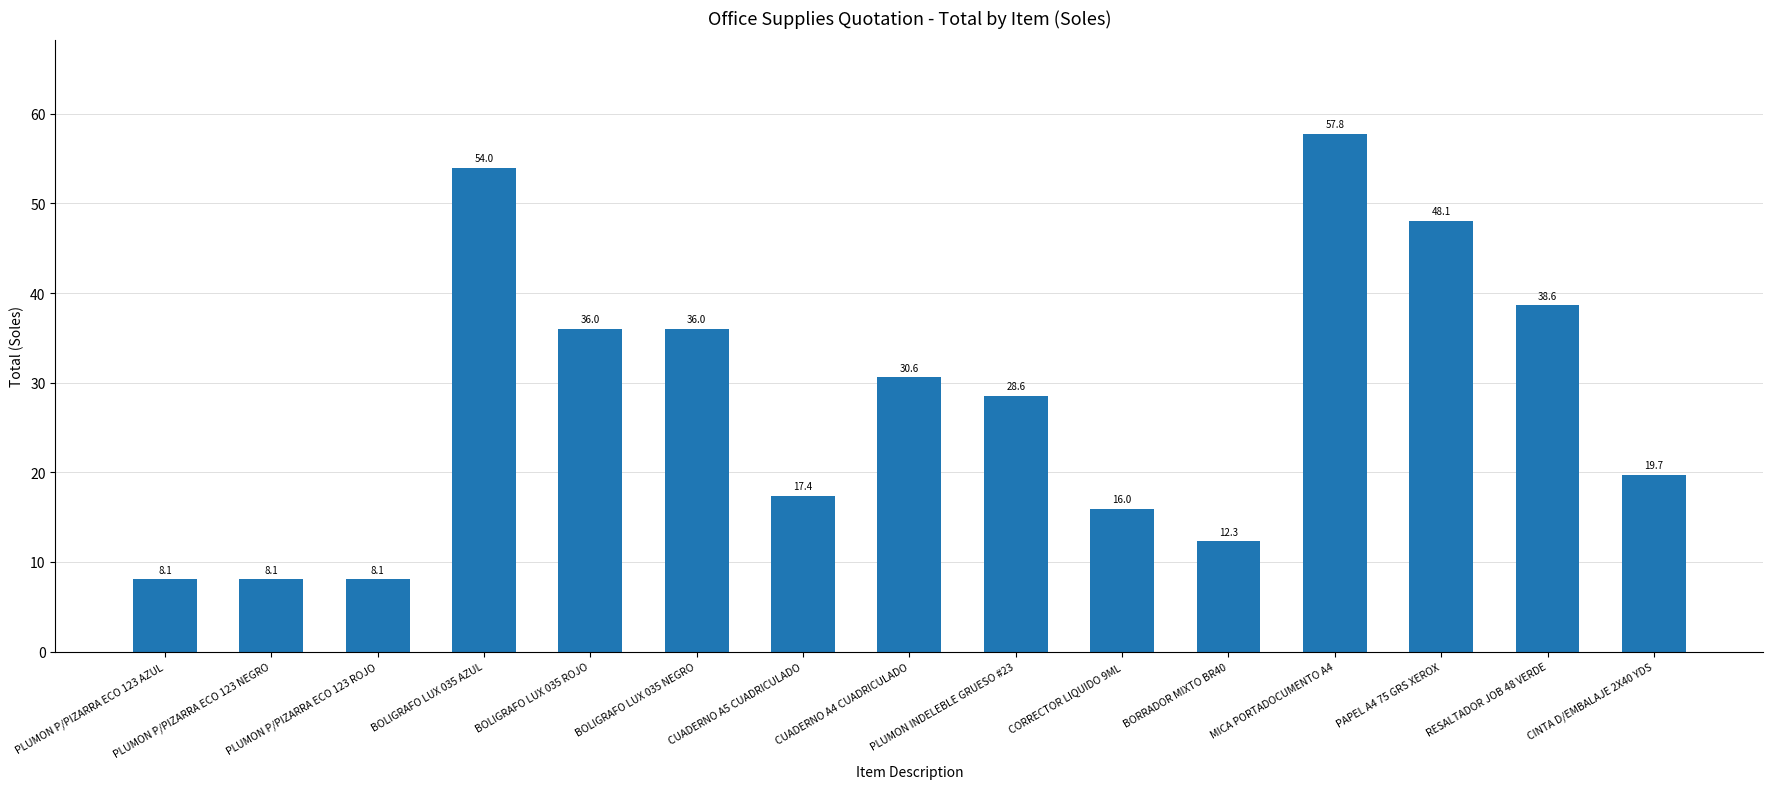

What is the change in value from BOLIGRAFO LUX 035 NEGRO to CUADERNO A4 CUADRICULADO?

-5.4